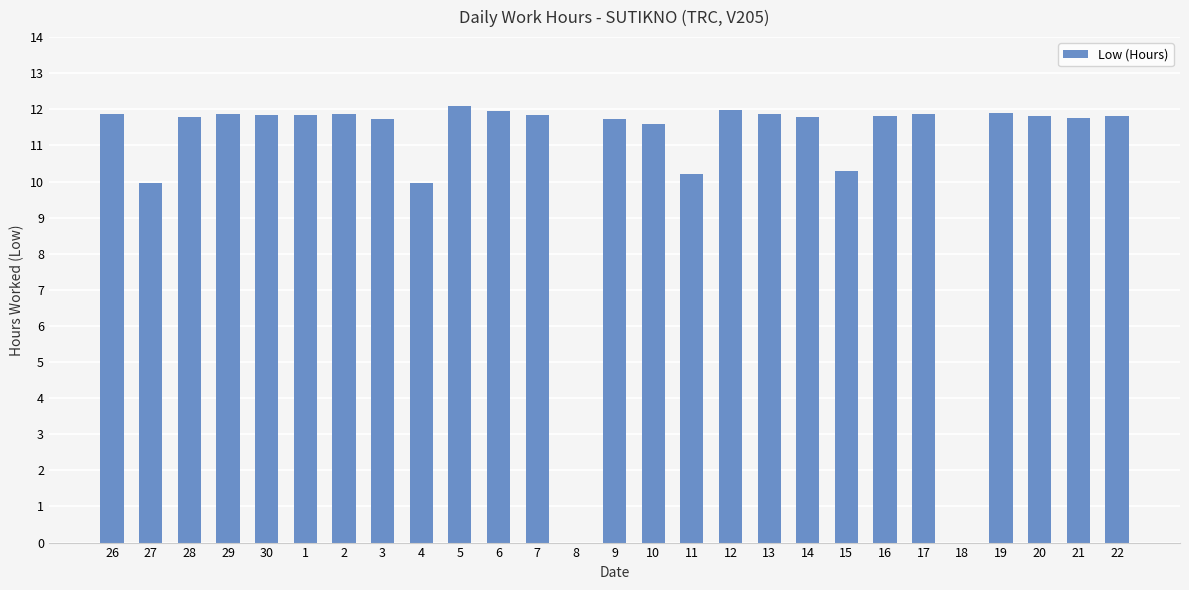

Where does the data first go above 11?

26